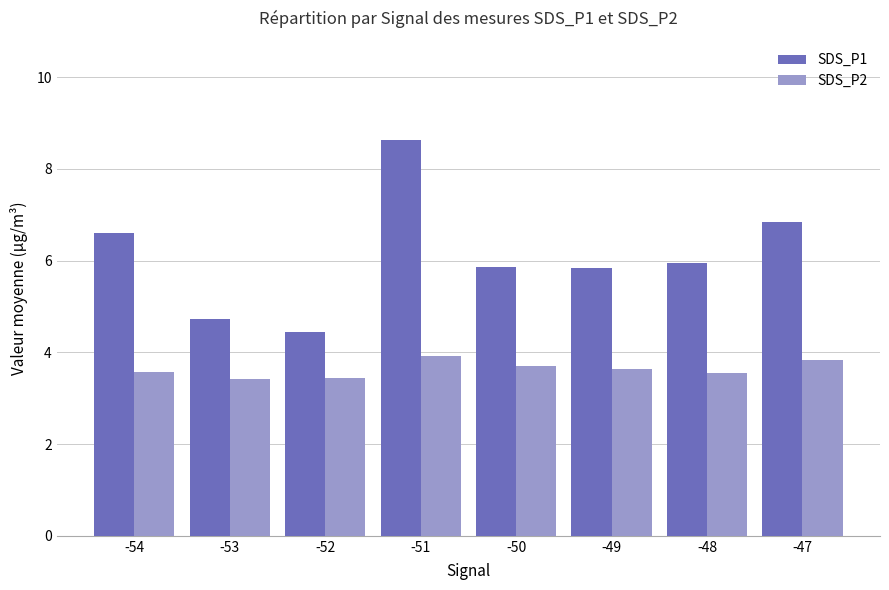

What is the total value across all series at -54?

10.2